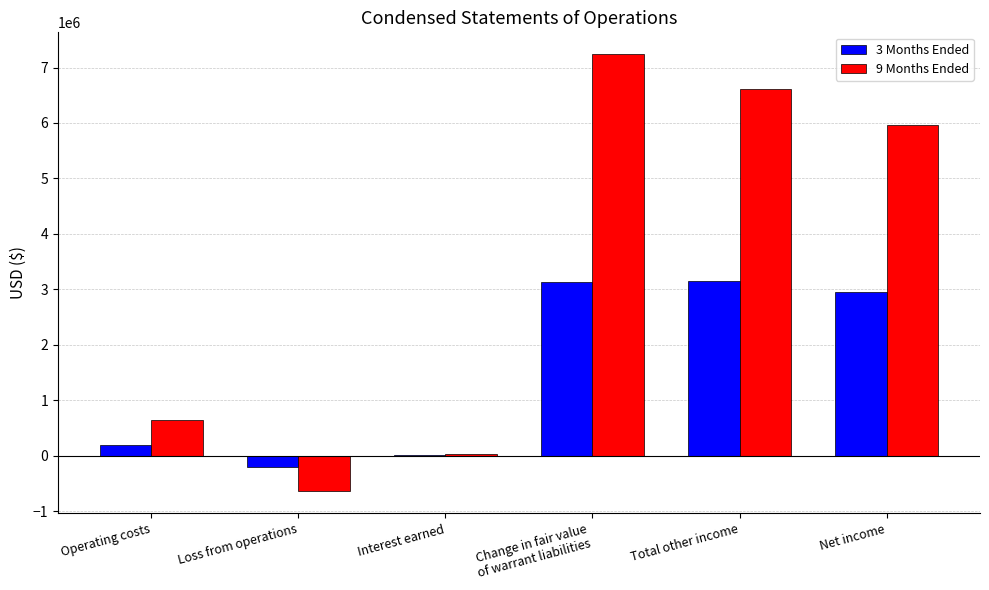

What is the maximum value shown in the chart?

7240329